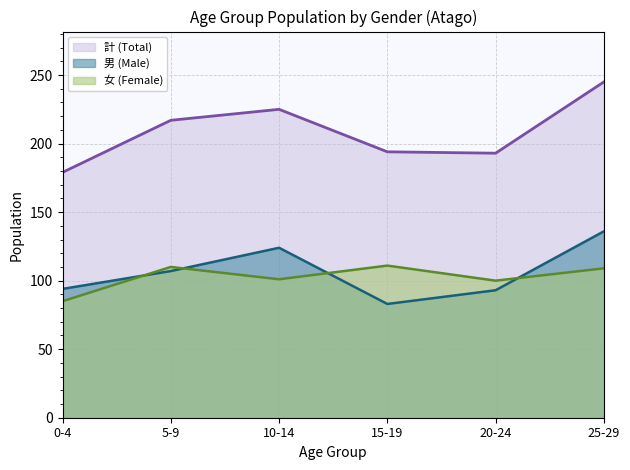

How many values in the 男 (Male) series are below 107?

3